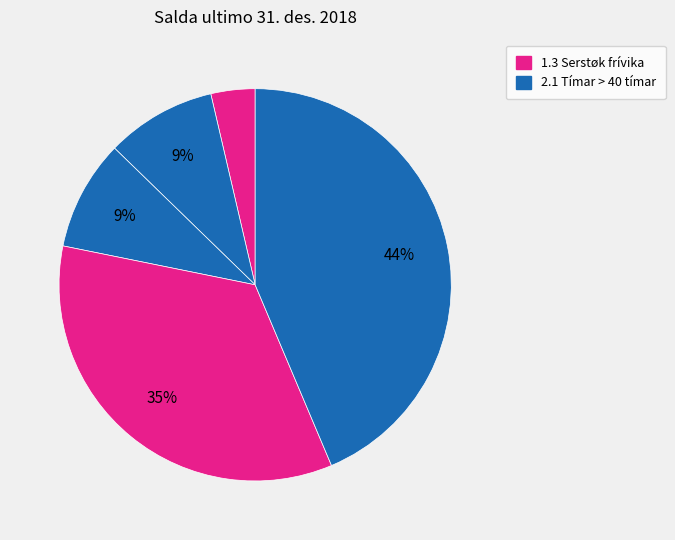

Count the number of slices in the pie.

5